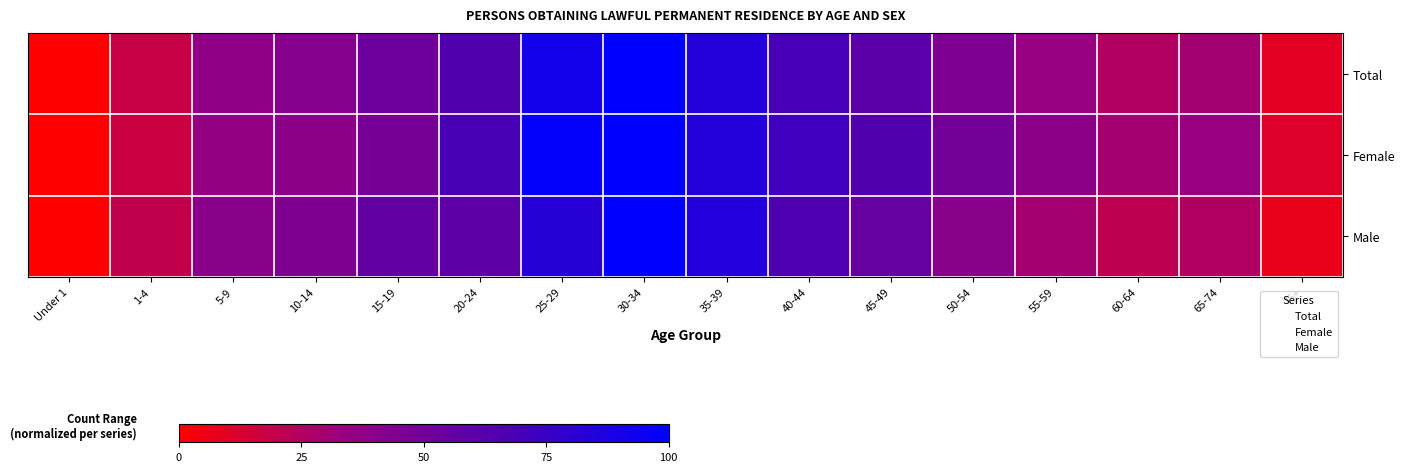

Rank the series at 30-34 from highest to lowest value.

Total, Female, Male